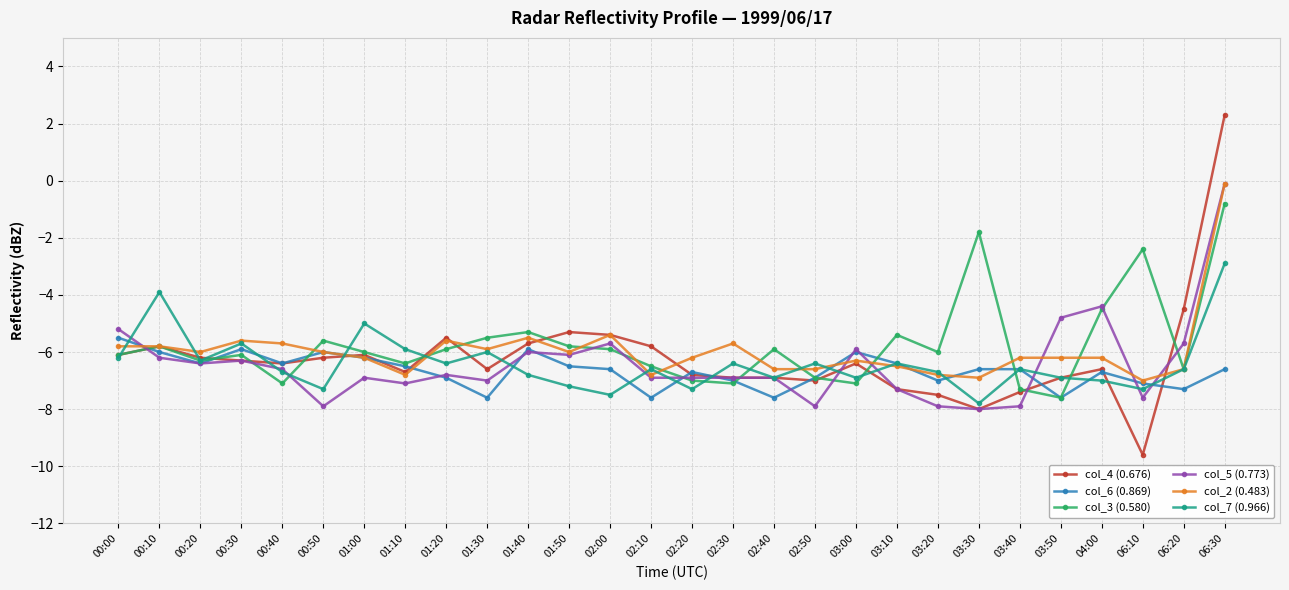

Reading left to right, what are all the values shown in this chart?

col_4 (0.676): -6.1	-5.8	-6.2	-6.3	-6.4	-6.2	-6.1	-6.7	-5.5	-6.6	-5.7	-5.3	-5.4	-5.8	-6.8	-6.9	-6.9	-7.0	-6.4	-7.3	-7.5	-8.0	-7.4	-6.9	-6.6	-9.6	-4.5	2.3
col_6 (0.869): -5.5	-6.0	-6.4	-5.9	-6.4	-6.0	-6.2	-6.5	-6.9	-7.6	-5.9	-6.5	-6.6	-7.6	-6.7	-7.0	-7.6	-6.9	-6.0	-6.4	-7.0	-6.6	-6.6	-7.6	-6.7	-7.1	-7.3	-6.6
col_3 (0.580): -6.1	-5.8	-6.3	-6.1	-7.1	-5.6	-6.0	-6.4	-5.9	-5.5	-5.3	-5.8	-5.9	-6.5	-7.0	-7.1	-5.9	-6.9	-7.1	-5.4	-6.0	-1.8	-7.3	-7.6	-4.5	-2.4	-6.6	-0.8
col_5 (0.773): -5.2	-6.2	-6.4	-6.3	-6.6	-7.9	-6.9	-7.1	-6.8	-7.0	-6.0	-6.1	-5.7	-6.9	-6.9	-6.9	-6.9	-7.9	-5.9	-7.3	-7.9	-8.0	-7.9	-4.8	-4.4	-7.6	-5.7	-0.1
col_2 (0.483): -5.8	-5.8	-6.0	-5.6	-5.7	-6.0	-6.2	-6.8	-5.6	-5.9	-5.5	-6.0	-5.4	-6.8	-6.2	-5.7	-6.6	-6.6	-6.3	-6.5	-6.8	-6.9	-6.2	-6.2	-6.2	-7.0	-6.6	-0.1
col_7 (0.966): -6.2	-3.9	-6.3	-5.7	-6.7	-7.3	-5.0	-5.9	-6.4	-6.0	-6.8	-7.2	-7.5	-6.6	-7.3	-6.4	-6.9	-6.4	-6.9	-6.4	-6.7	-7.8	-6.6	-6.9	-7.0	-7.3	-6.6	-2.9